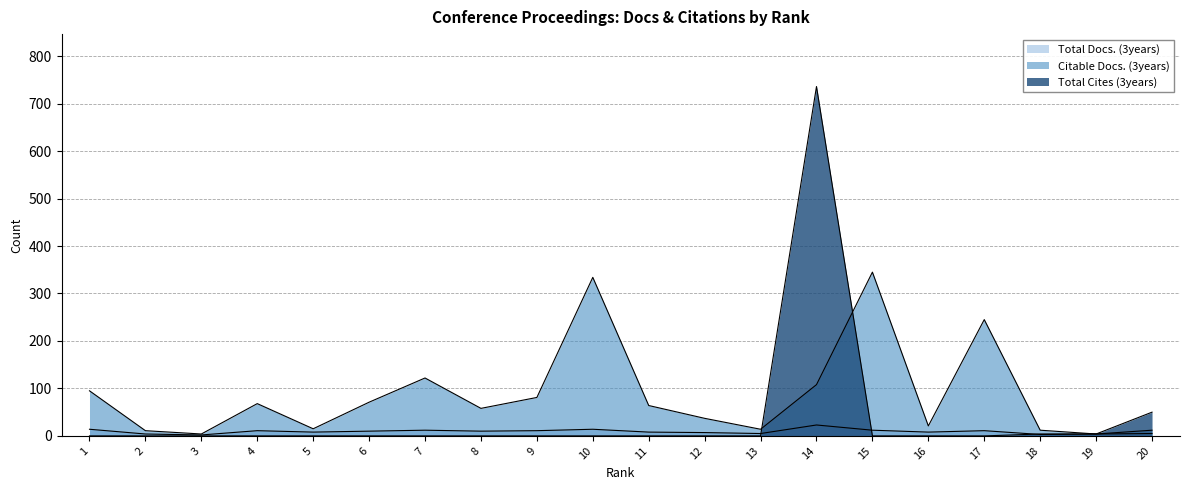

Is the value of Total Docs. (3years) at 2 greater than the value of Citable Docs. (3years) at 19?

No